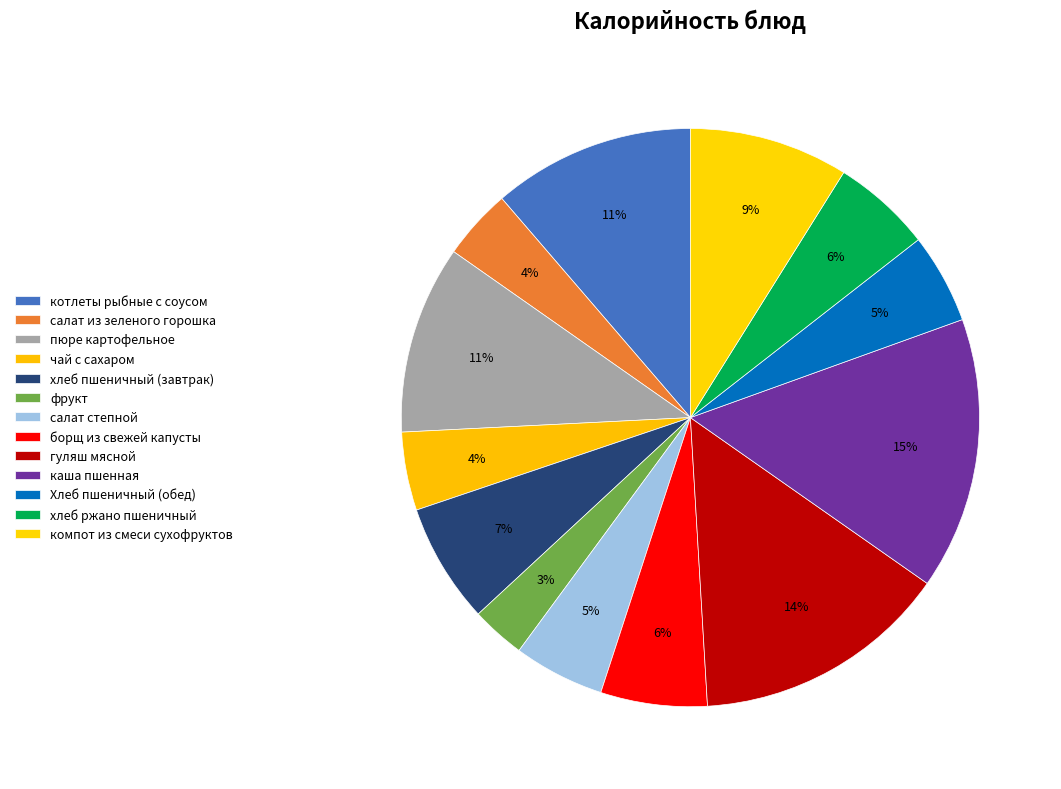

How many slices are in this pie chart?

13